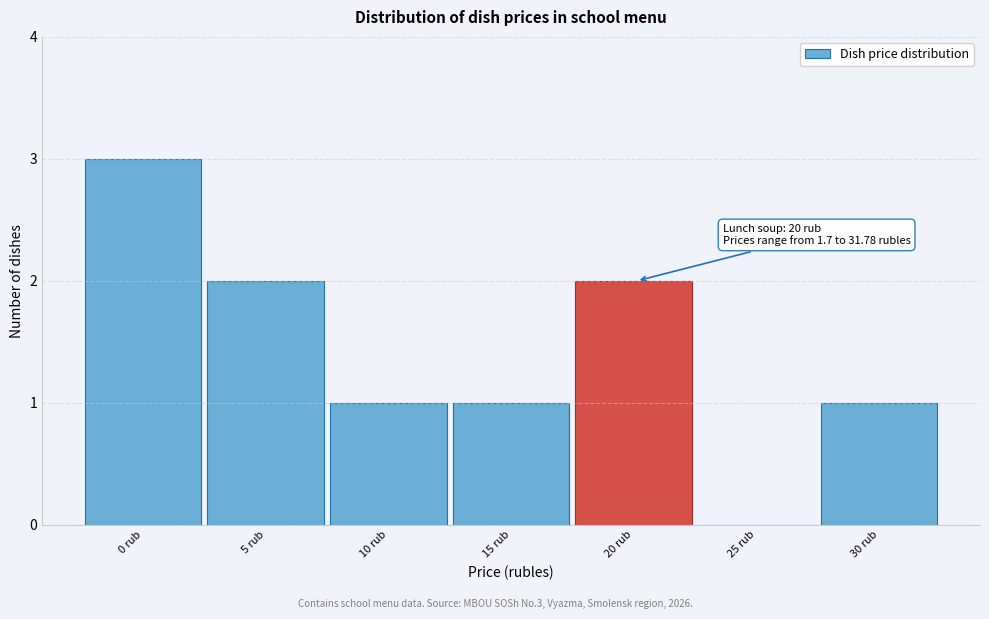

Reading left to right, transcribe all the data shown in this chart.

0 rub=3	5 rub=2	10 rub=1	15 rub=1	20 rub=2	25 rub=0	30 rub=1